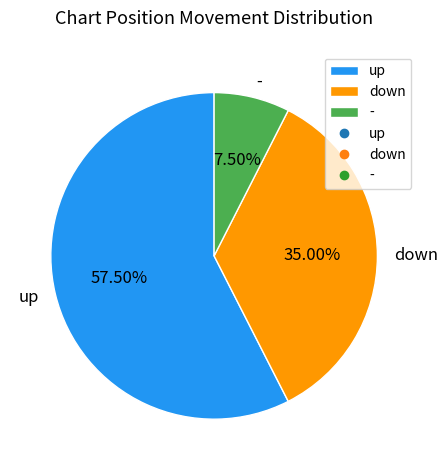

Is it true that up is 46% of the pie?

False